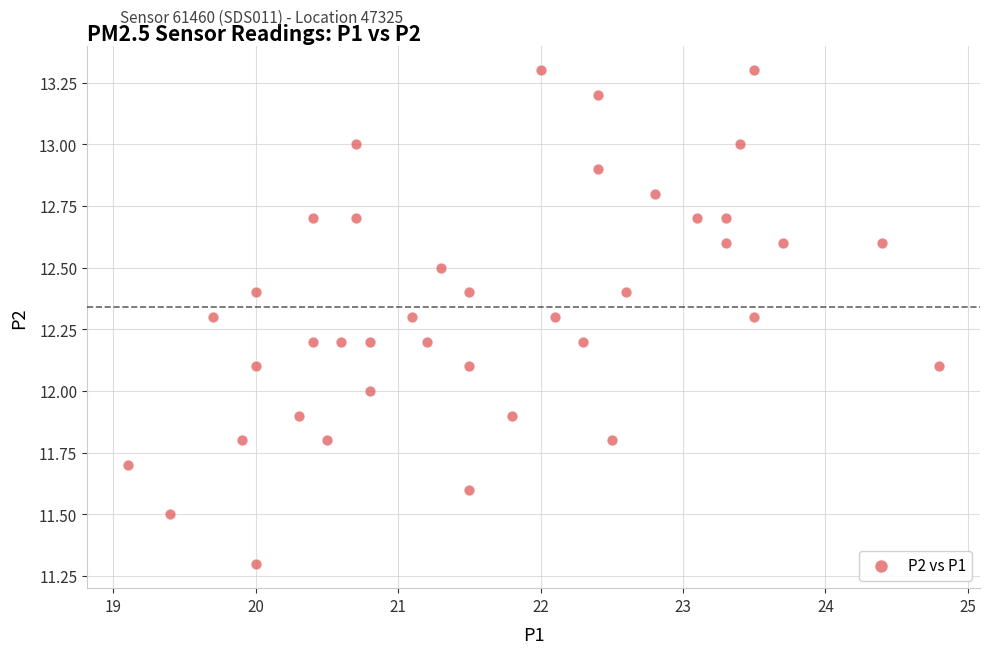

What is the range of X values (max minus min)?

5.7